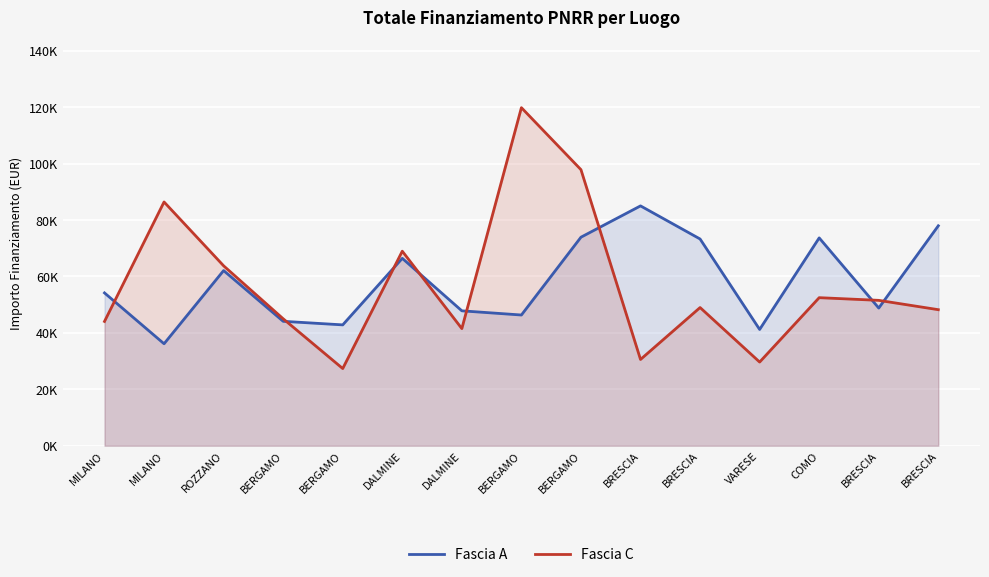

What is the value of the Fascia A point at the 8th from the left?

44080.6